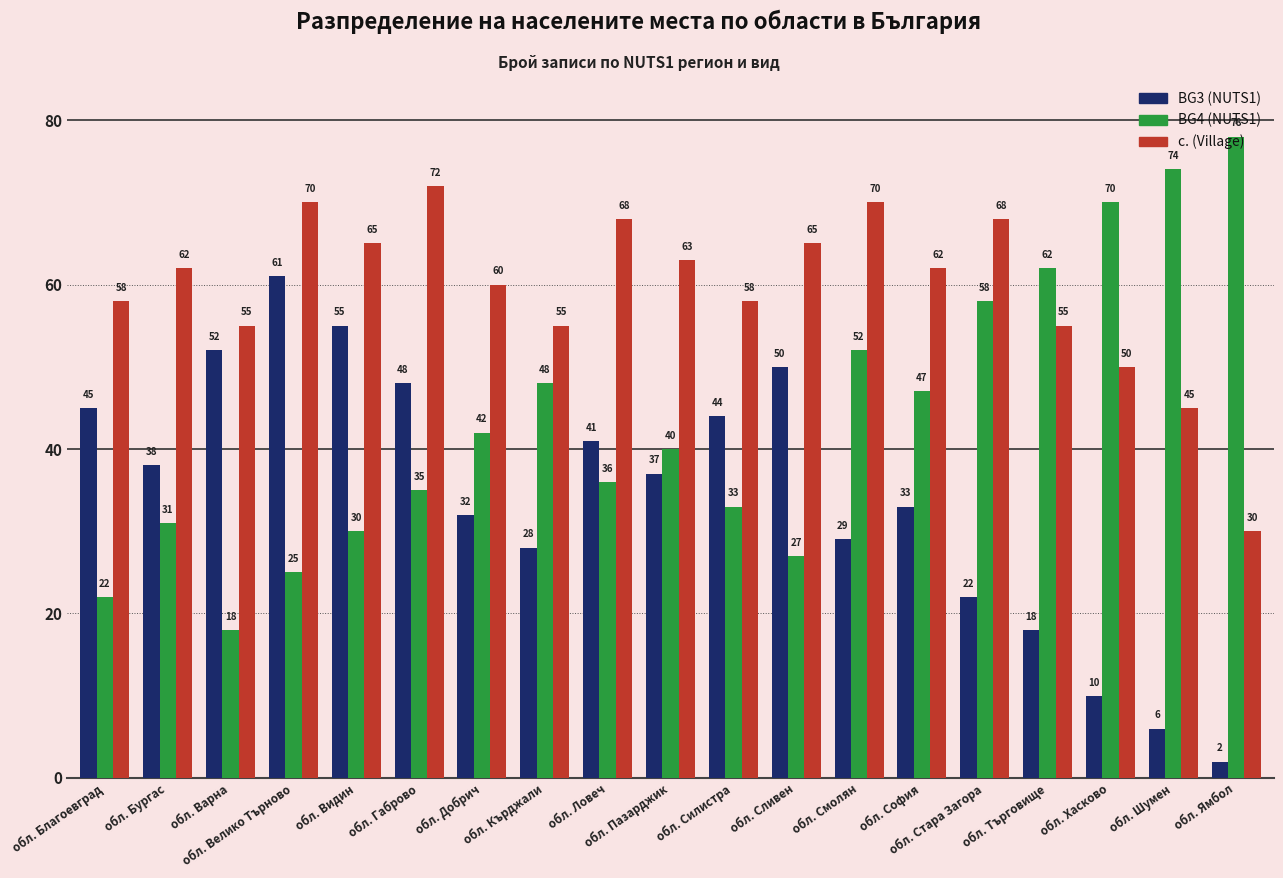

Reading left to right, list all the values displayed in this chart.

BG3 (NUTS1): обл. Благоевград=45	обл. Бургас=38	обл. Варна=52	обл. Велико Търново=61	обл. Видин=55	обл. Габрово=48	обл. Добрич=32	обл. Кърджали=28	обл. Ловеч=41	обл. Пазарджик=37	обл. Силистра=44	обл. Сливен=50	обл. Смолян=29	обл. София=33	обл. Стара Загора=22	обл. Търговище=18	обл. Хасково=10	обл. Шумен=6	обл. Ямбол=2
BG4 (NUTS1): обл. Благоевград=22	обл. Бургас=31	обл. Варна=18	обл. Велико Търново=25	обл. Видин=30	обл. Габрово=35	обл. Добрич=42	обл. Кърджали=48	обл. Ловеч=36	обл. Пазарджик=40	обл. Силистра=33	обл. Сливен=27	обл. Смолян=52	обл. София=47	обл. Стара Загора=58	обл. Търговище=62	обл. Хасково=70	обл. Шумен=74	обл. Ямбол=78
с. (Village): обл. Благоевград=58	обл. Бургас=62	обл. Варна=55	обл. Велико Търново=70	обл. Видин=65	обл. Габрово=72	обл. Добрич=60	обл. Кърджали=55	обл. Ловеч=68	обл. Пазарджик=63	обл. Силистра=58	обл. Сливен=65	обл. Смолян=70	обл. София=62	обл. Стара Загора=68	обл. Търговище=55	обл. Хасково=50	обл. Шумен=45	обл. Ямбол=30